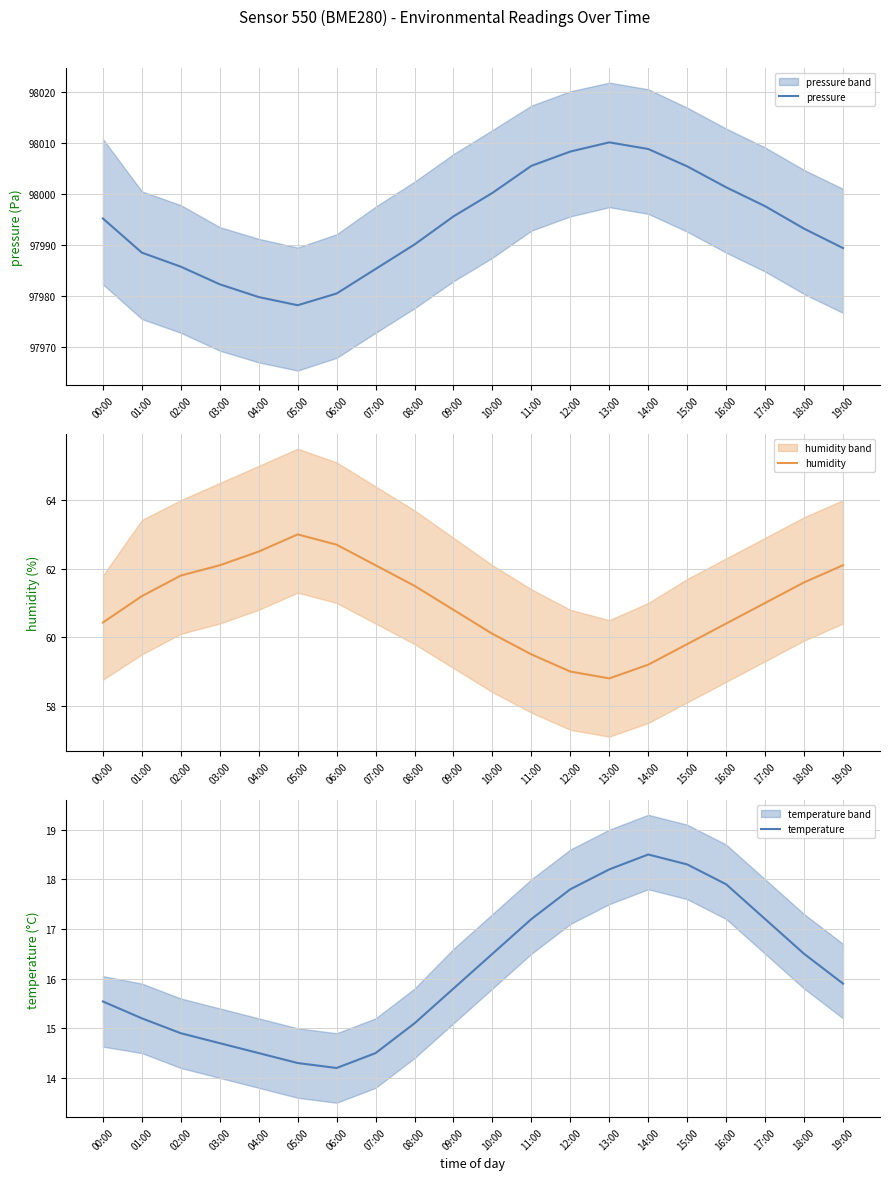

Which category has the lowest value across all series?

06:00